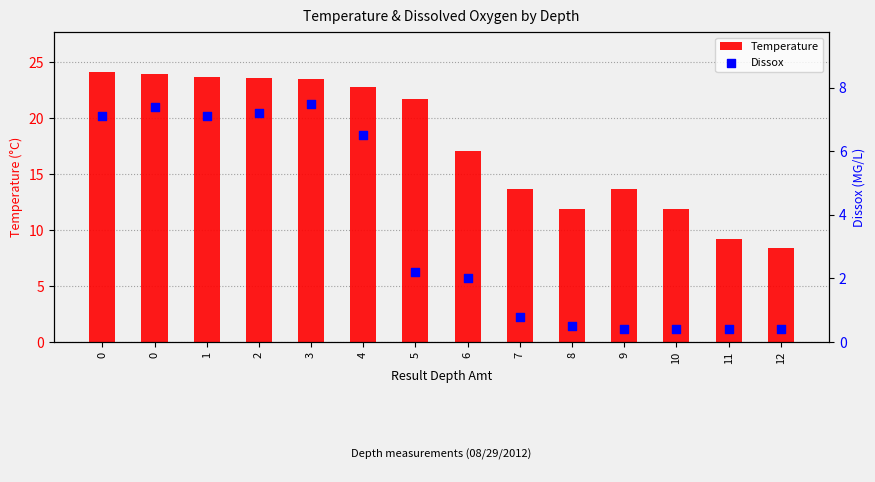

At how many categories does at least one series exceed 16?

8